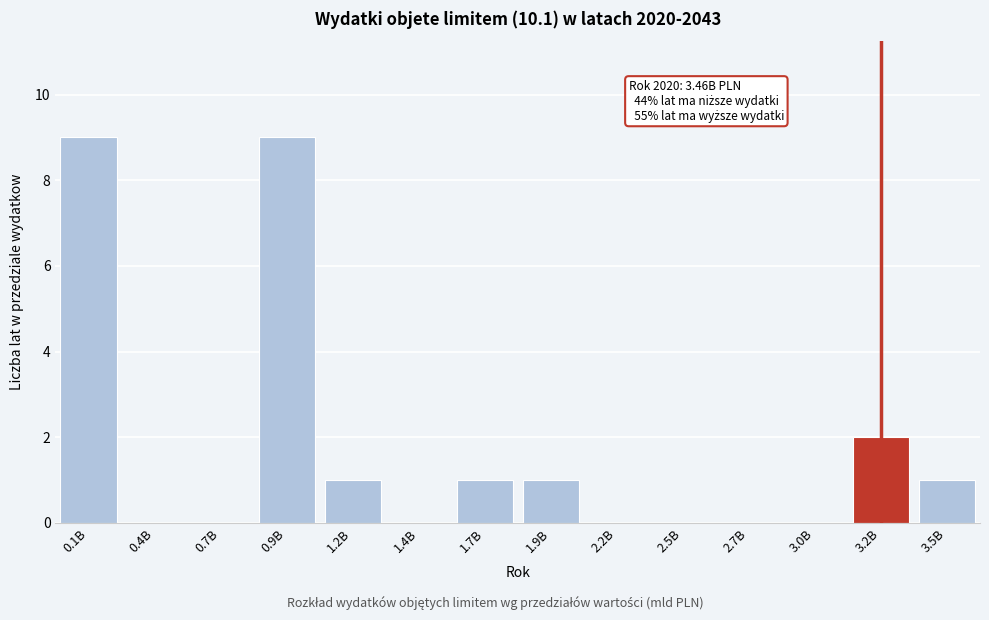

Reading left to right, list all the values displayed in this chart.

0.1B=9	0.4B=0	0.7B=0	0.9B=9	1.2B=1	1.4B=0	1.7B=1	1.9B=1	2.2B=0	2.5B=0	2.7B=0	3.0B=0	3.2B=2	3.5B=1